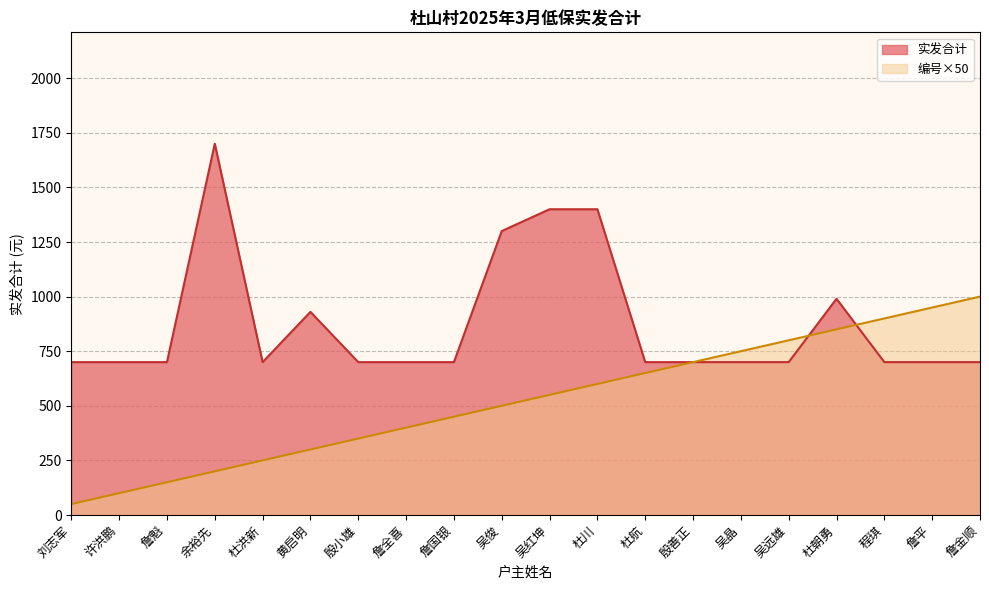

What are all the series names shown in the legend?

实发合计, 编号×50